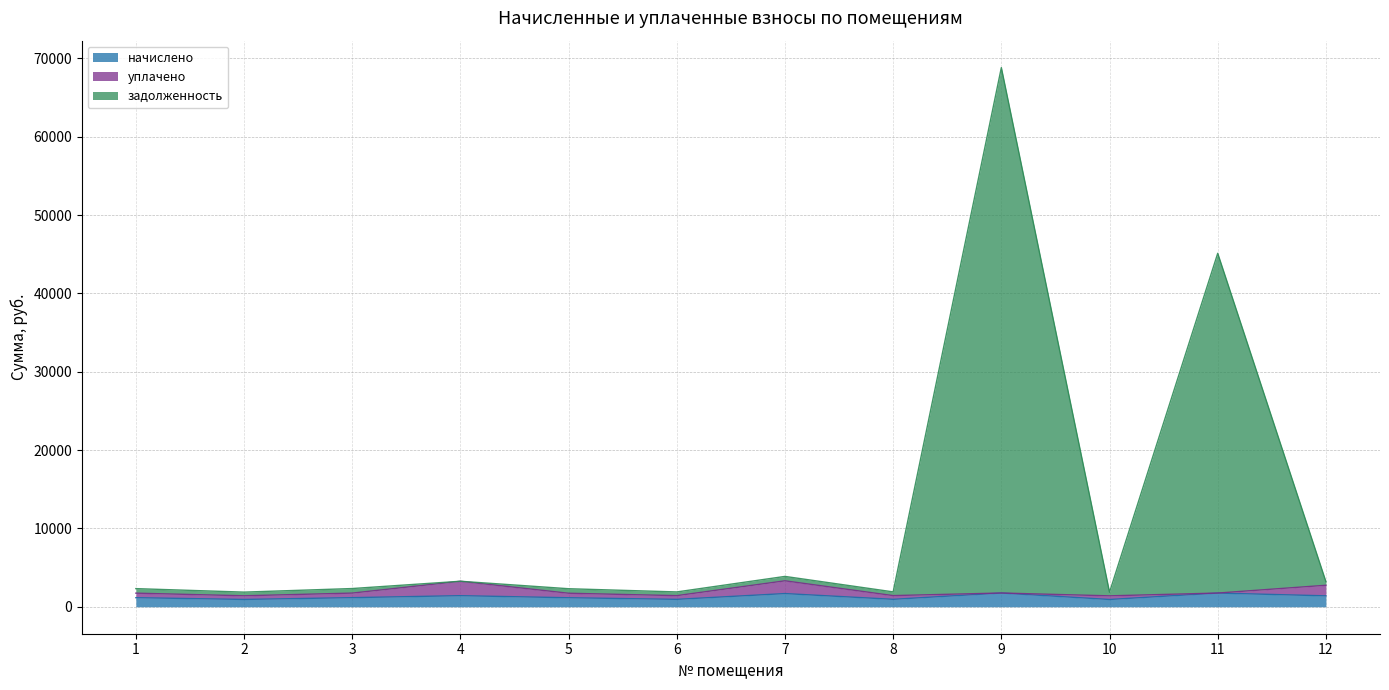

At which category is the sum across all series the highest?

9